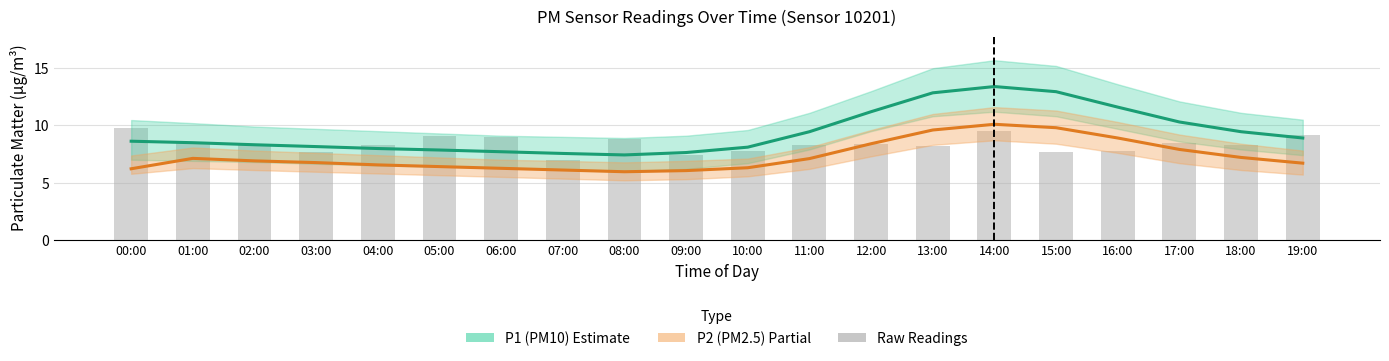

How many data points in P1 Raw are less than 8?

6